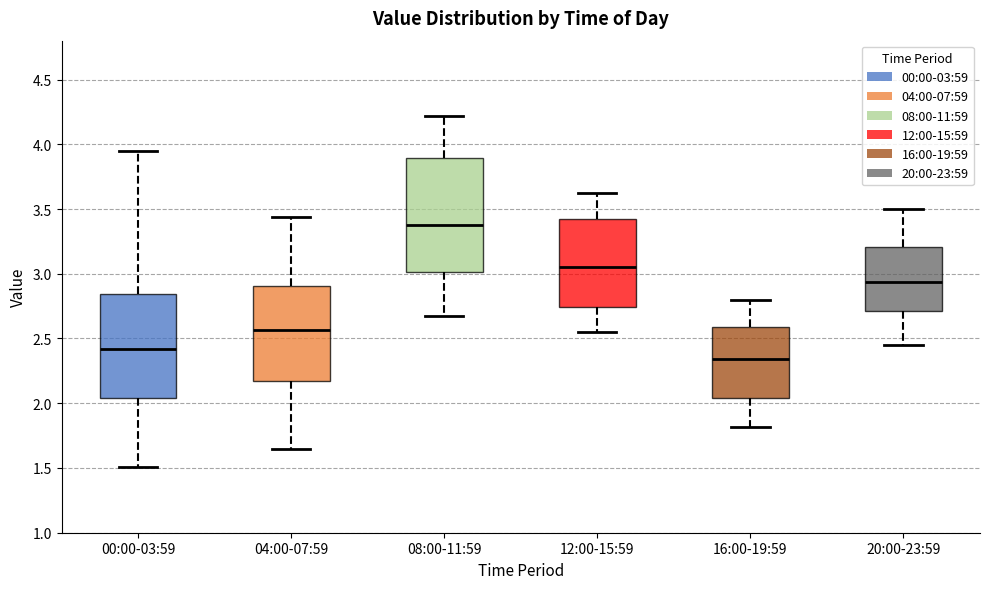

Which box has the highest median line?

08:00-11:59